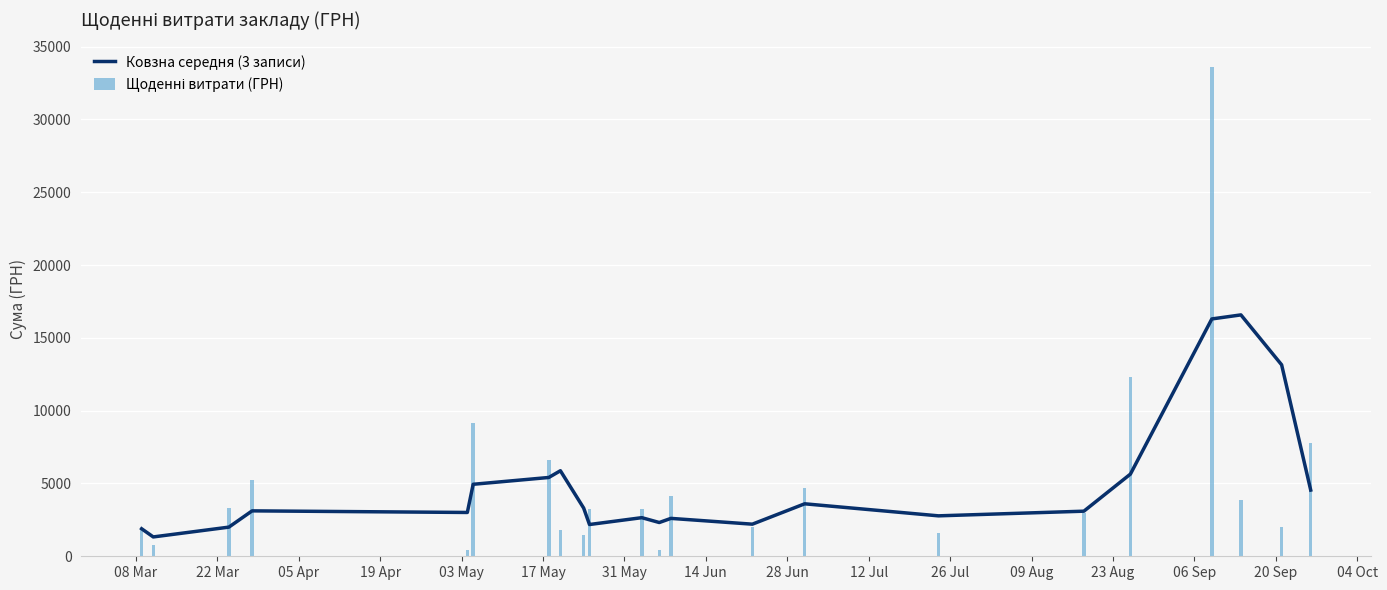

Does the chart contain any negative values?

No